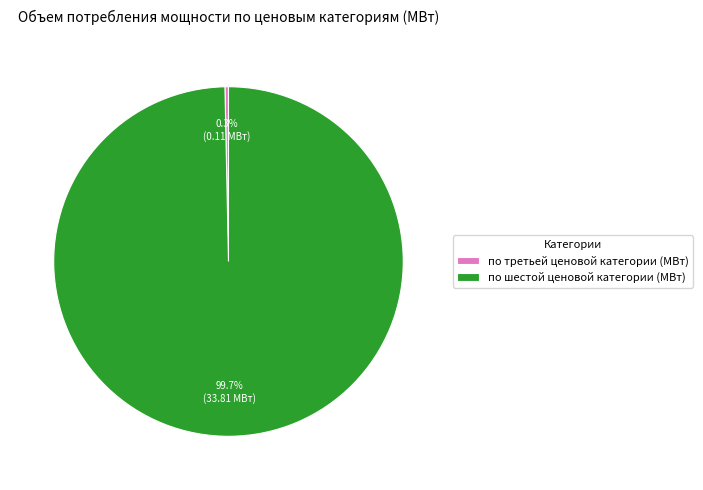

Count the number of slices in the pie.

2